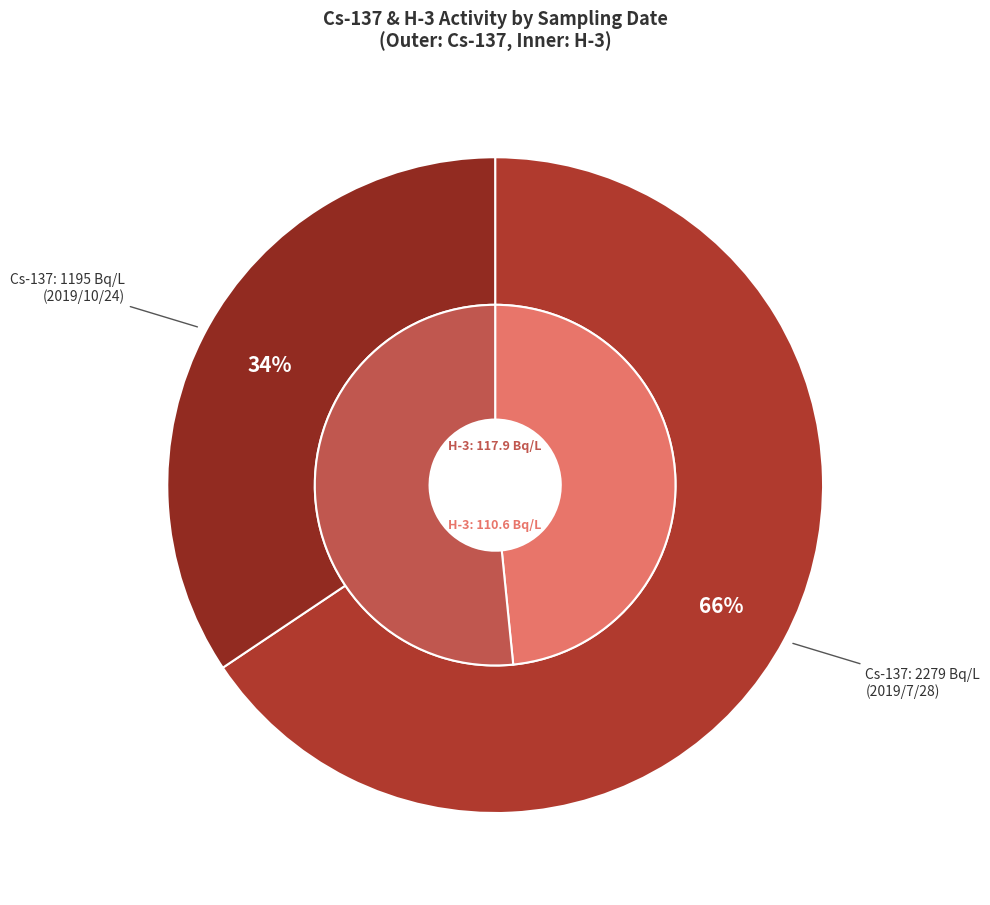

To the nearest percent, what portion does 2019/7/28 (H-3: 110.6 Bq/L) represent?

66%